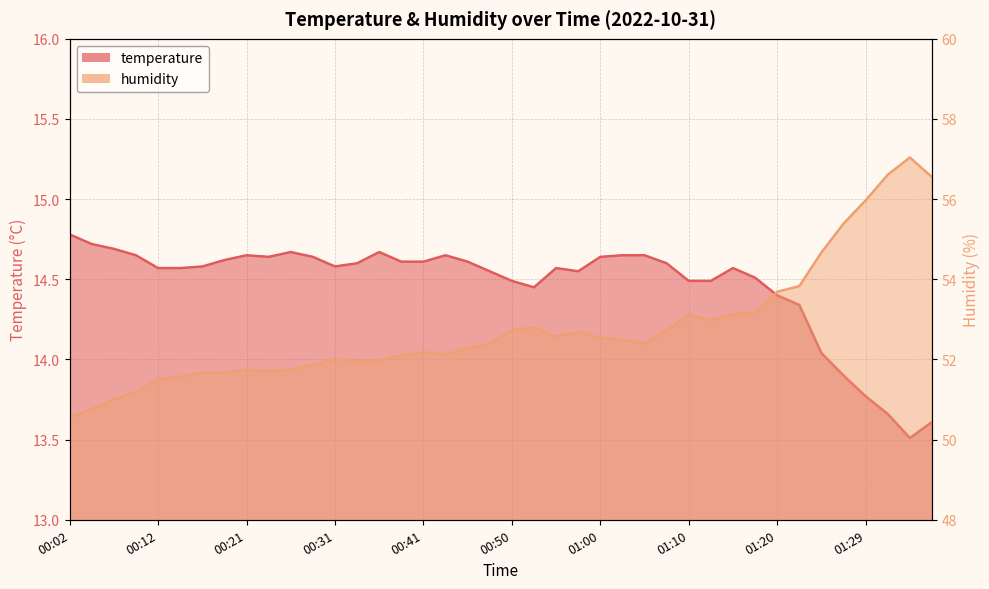

At which category does temperature reach its first local valley?

00:24